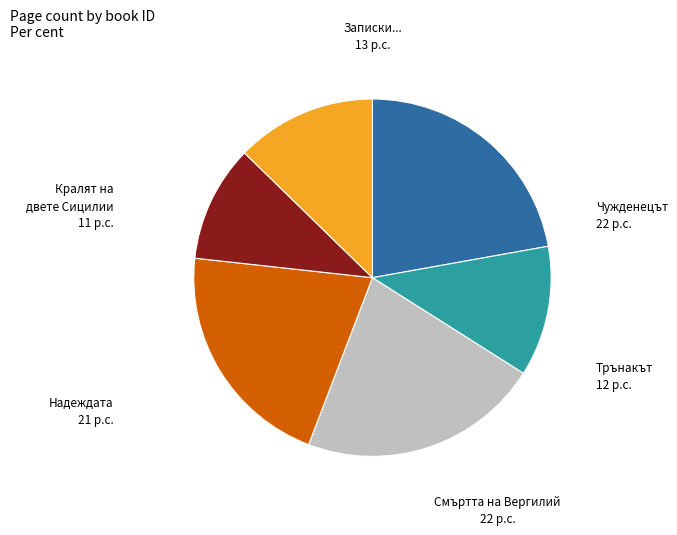

Is there a majority slice in this chart?

No